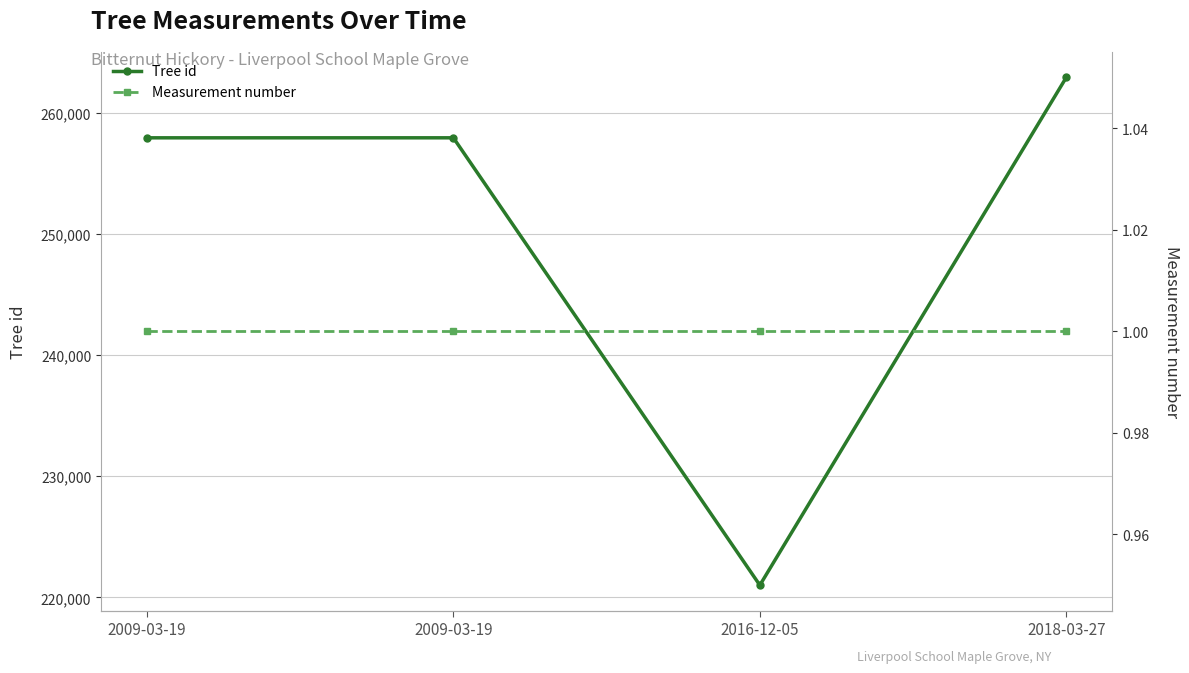

Between 2009-03-19 and 2018-03-27, which series saw the biggest shift?

Tree id